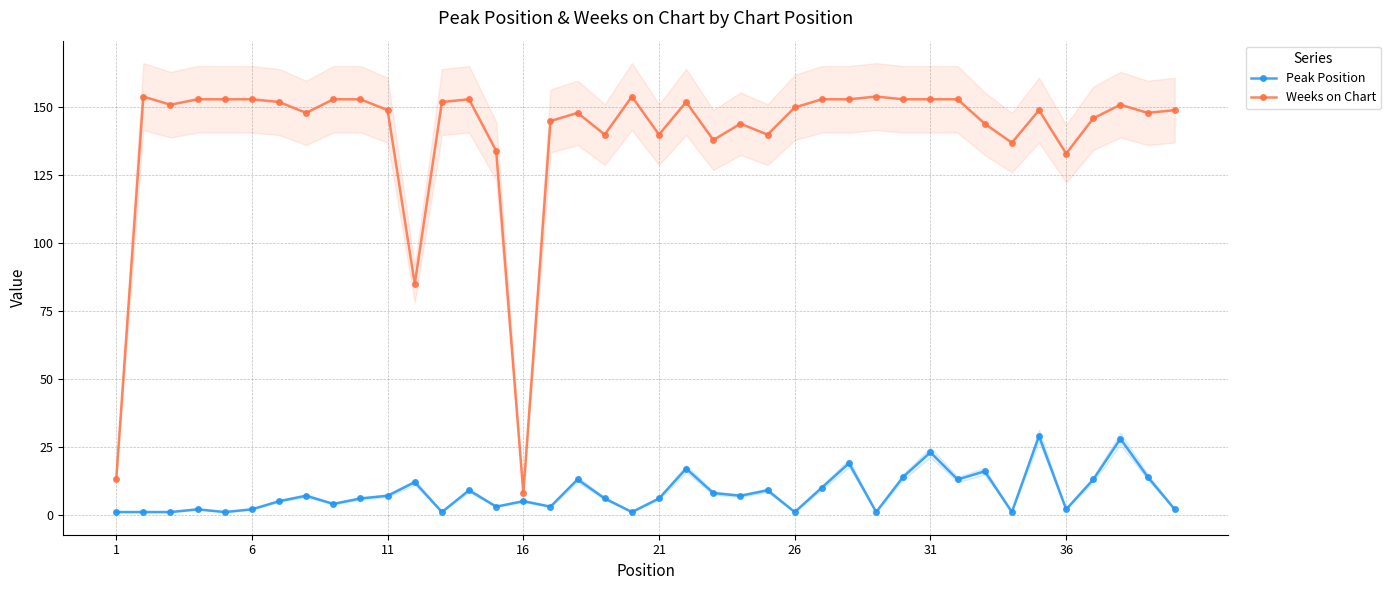

What is the lowest value of the Weeks on Chart series?

8